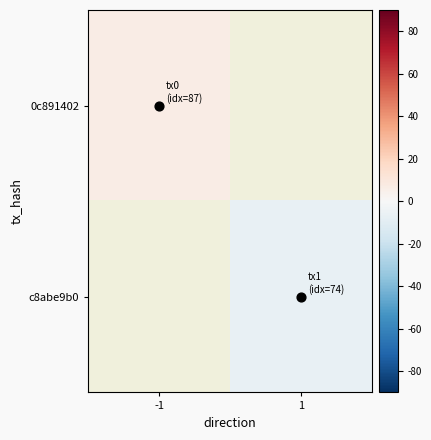

Which has a higher value, 1 or -1?

-1